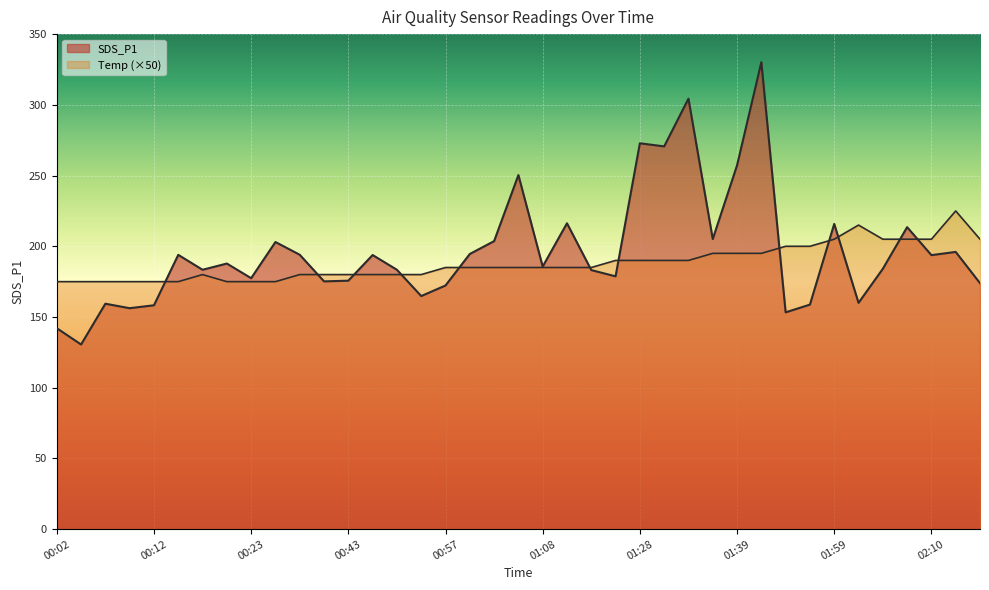

Which series changed the most between 01:00 and 01:36?

SDS_P1